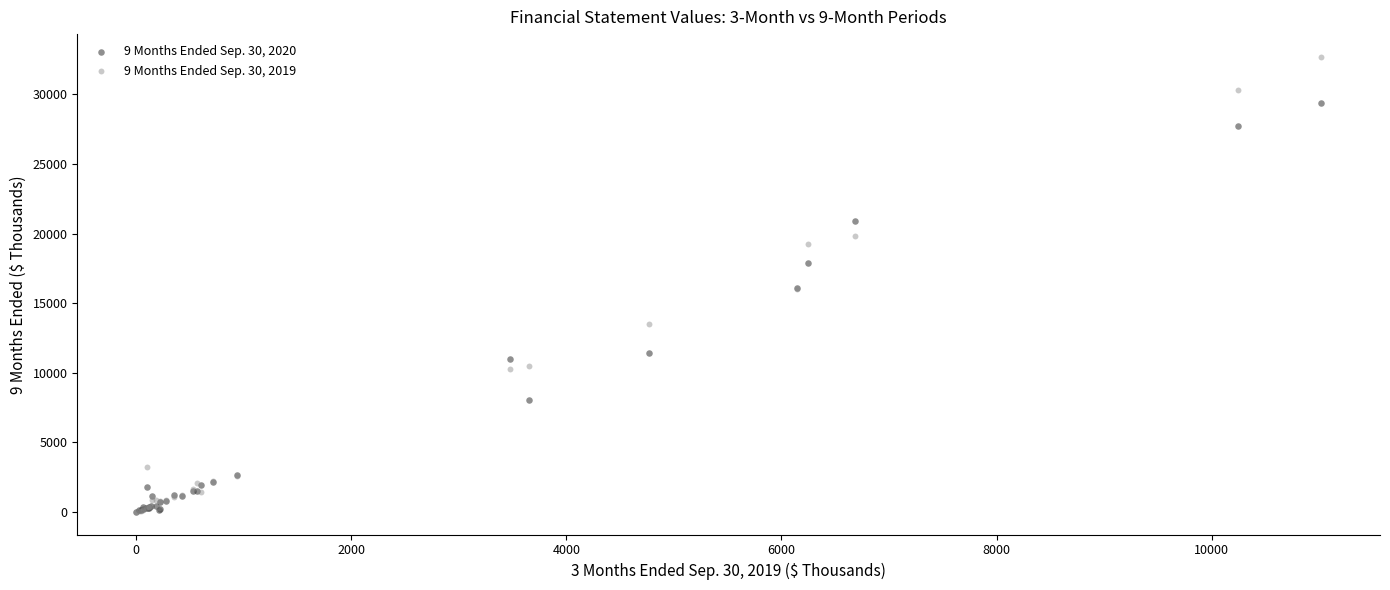

What are all the series names shown in the legend?

9 Months Ended Sep. 30, 2020, 9 Months Ended Sep. 30, 2019